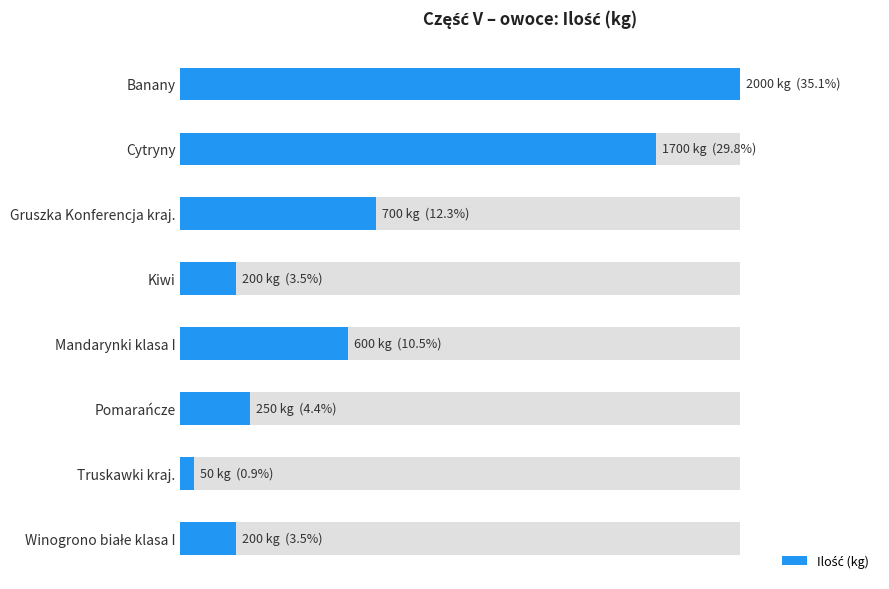

What is the value of the 1st bar from the left?

2000